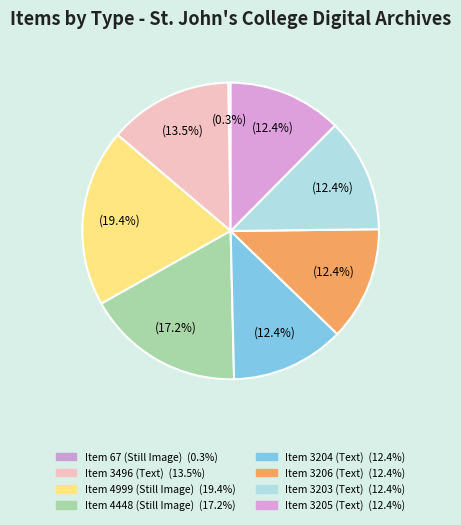

Which category has the smallest portion of the pie?

Item 67 (Still Image)